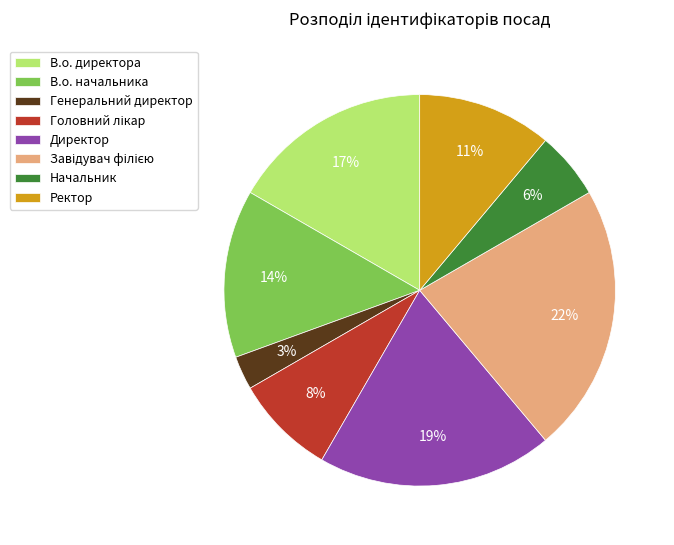

How many slices are in this pie chart?

8